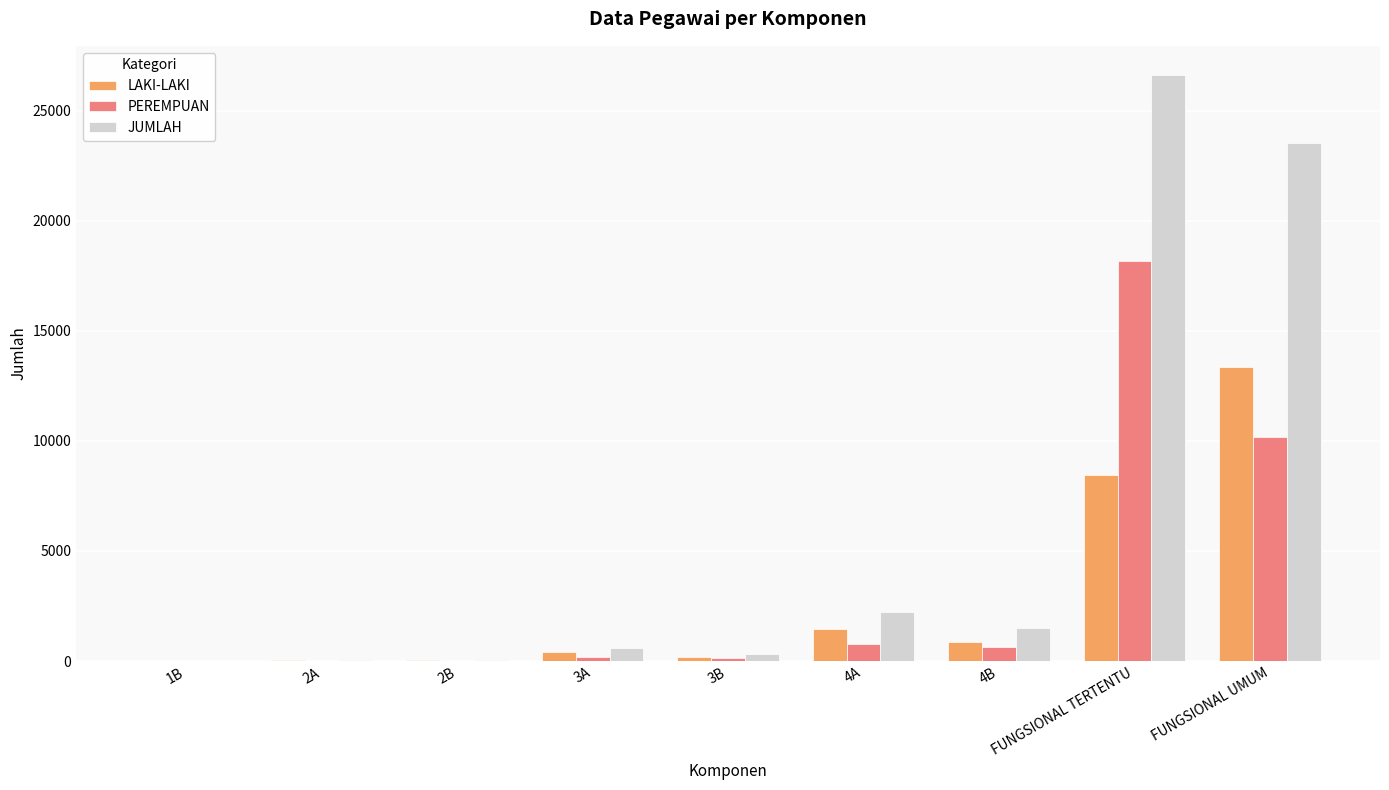

Is it true that JUMLAH equals 582 at 3A?

True